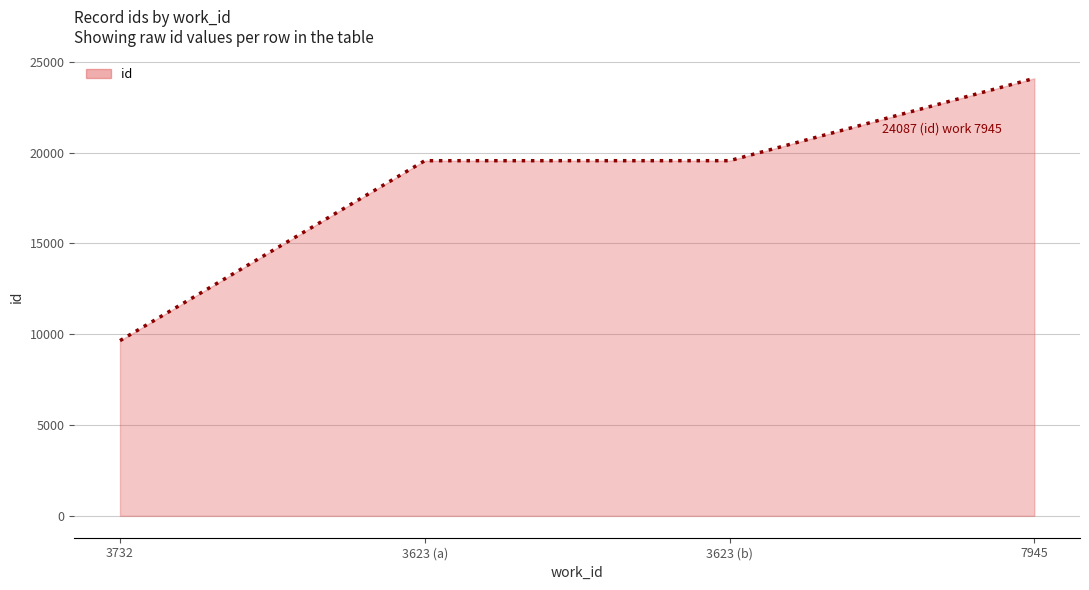

The value at 7945 is 24087. True or false?

True